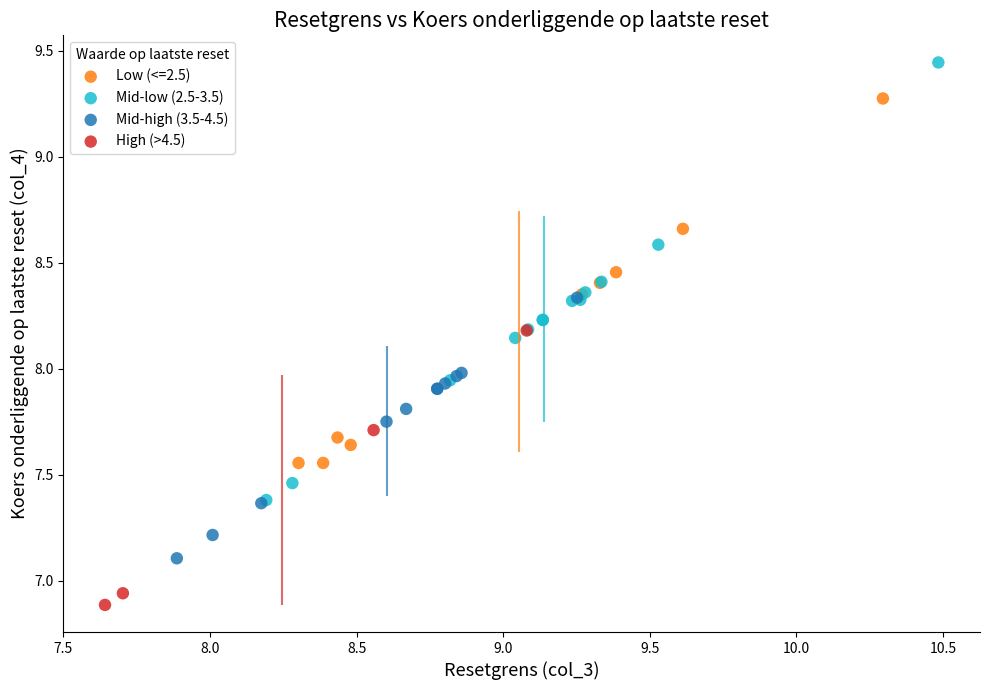

Which series has the widest spread of Y values?

Mid-low (2.5-3.5)